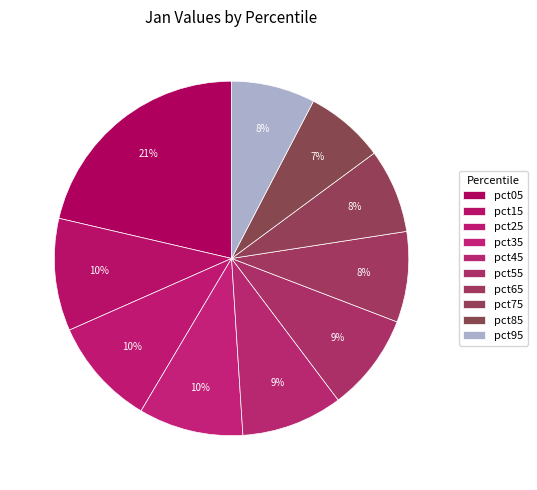

The pct35 slice represents 10% of the pie. True or false?

True